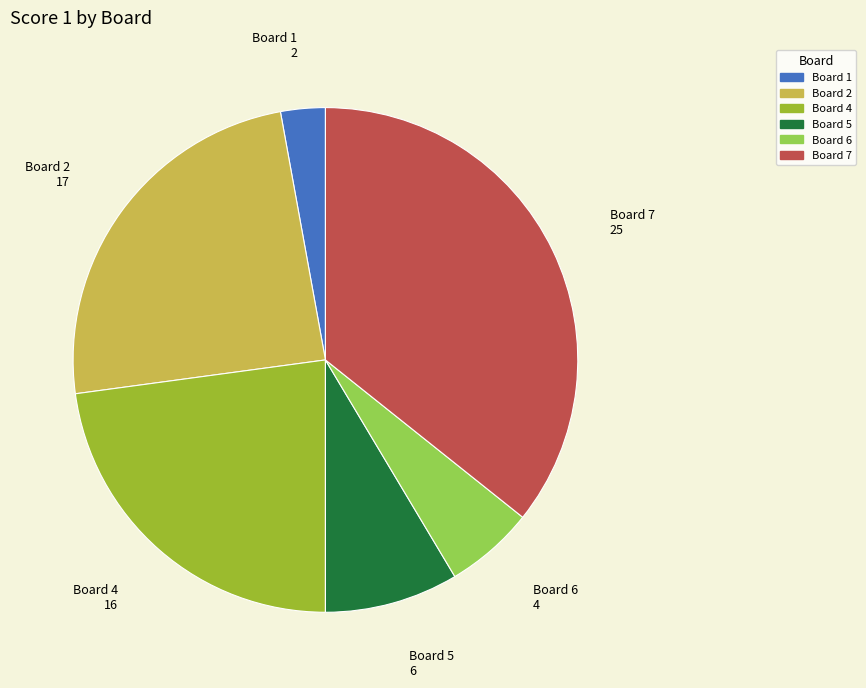

Is there a majority slice in this chart?

No